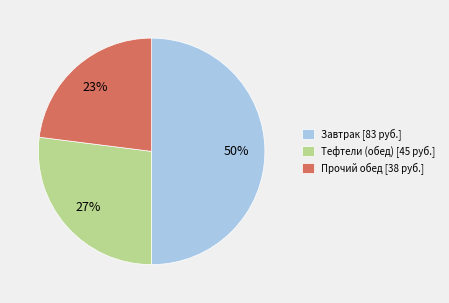

Between Тефтели (обед) [45 руб.] and Прочий обед [38 руб.], which is larger?

Тефтели (обед) [45 руб.]